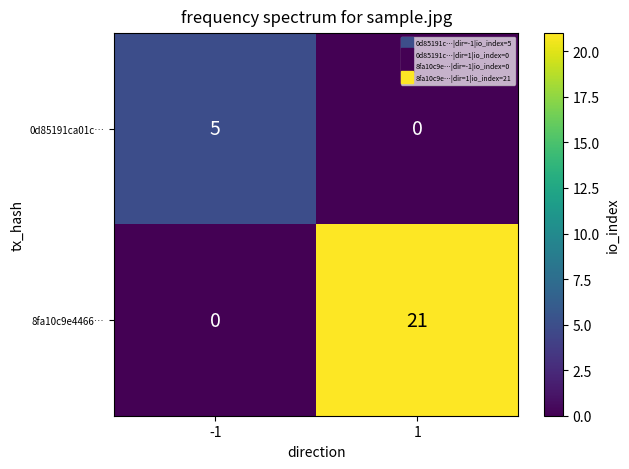

At how many categories does at least one series exceed 15?

1